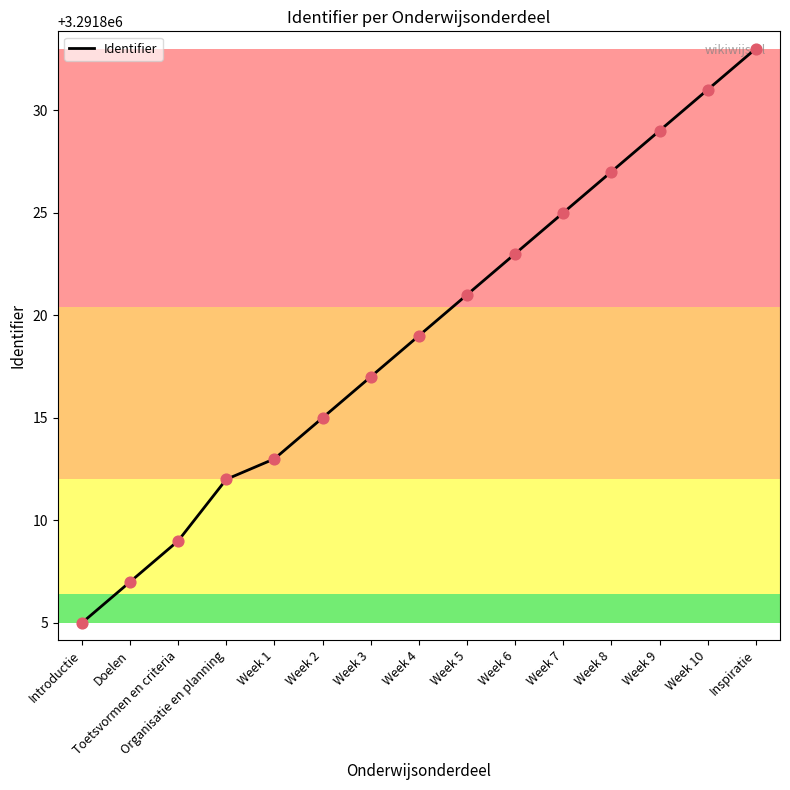

Which has a higher value, Organisatie en planning or Week 8?

Week 8